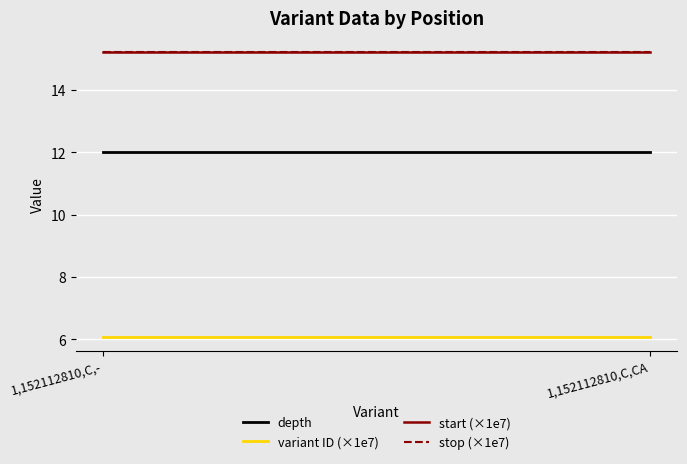

What is the minimum value for variant ID (×1e7)?

6.1